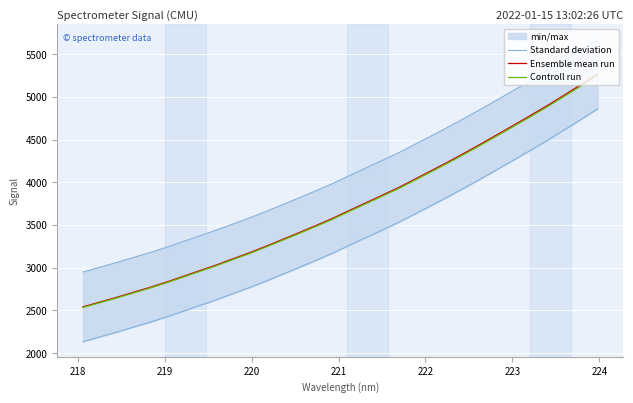

Which series has the largest range (max minus min)?

Standard deviation